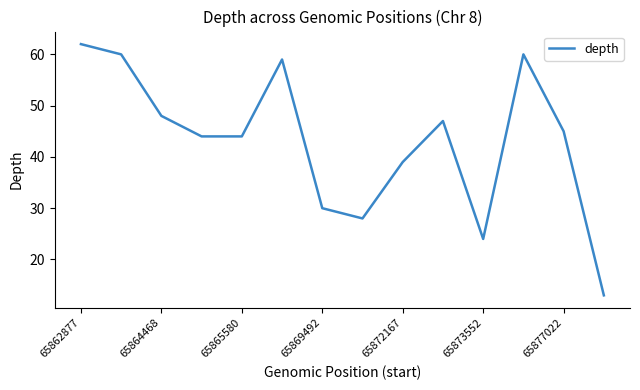

Reading left to right, list all the values displayed in this chart.

62	60	48	44	44	59	30	28	39	47	24	60	45	13